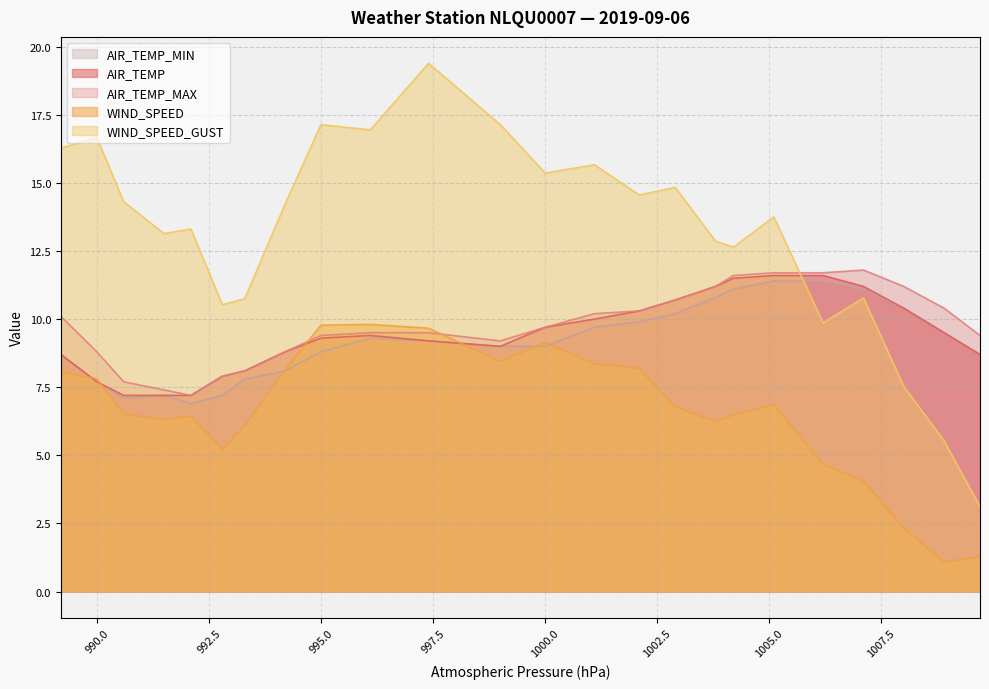

Which series has the largest range (max minus min)?

WIND_SPEED_GUST